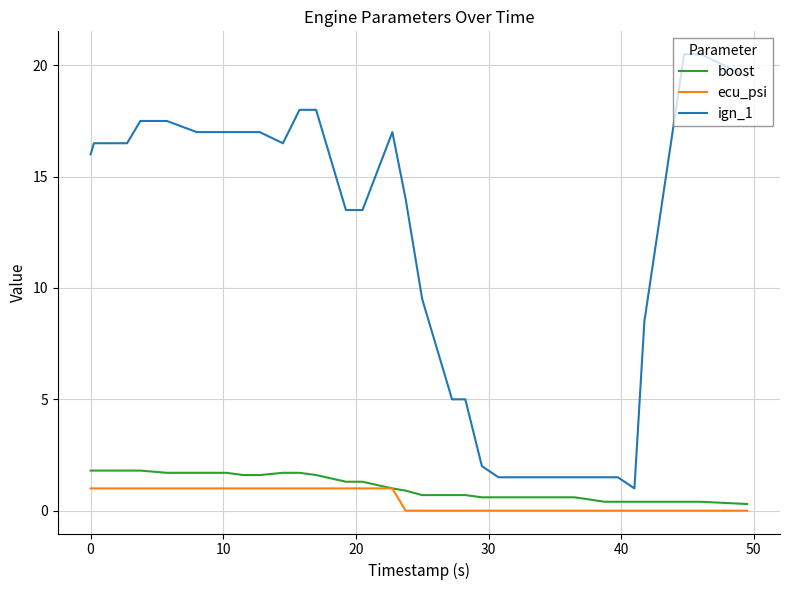

Which series has the largest total across all categories?

ign_1